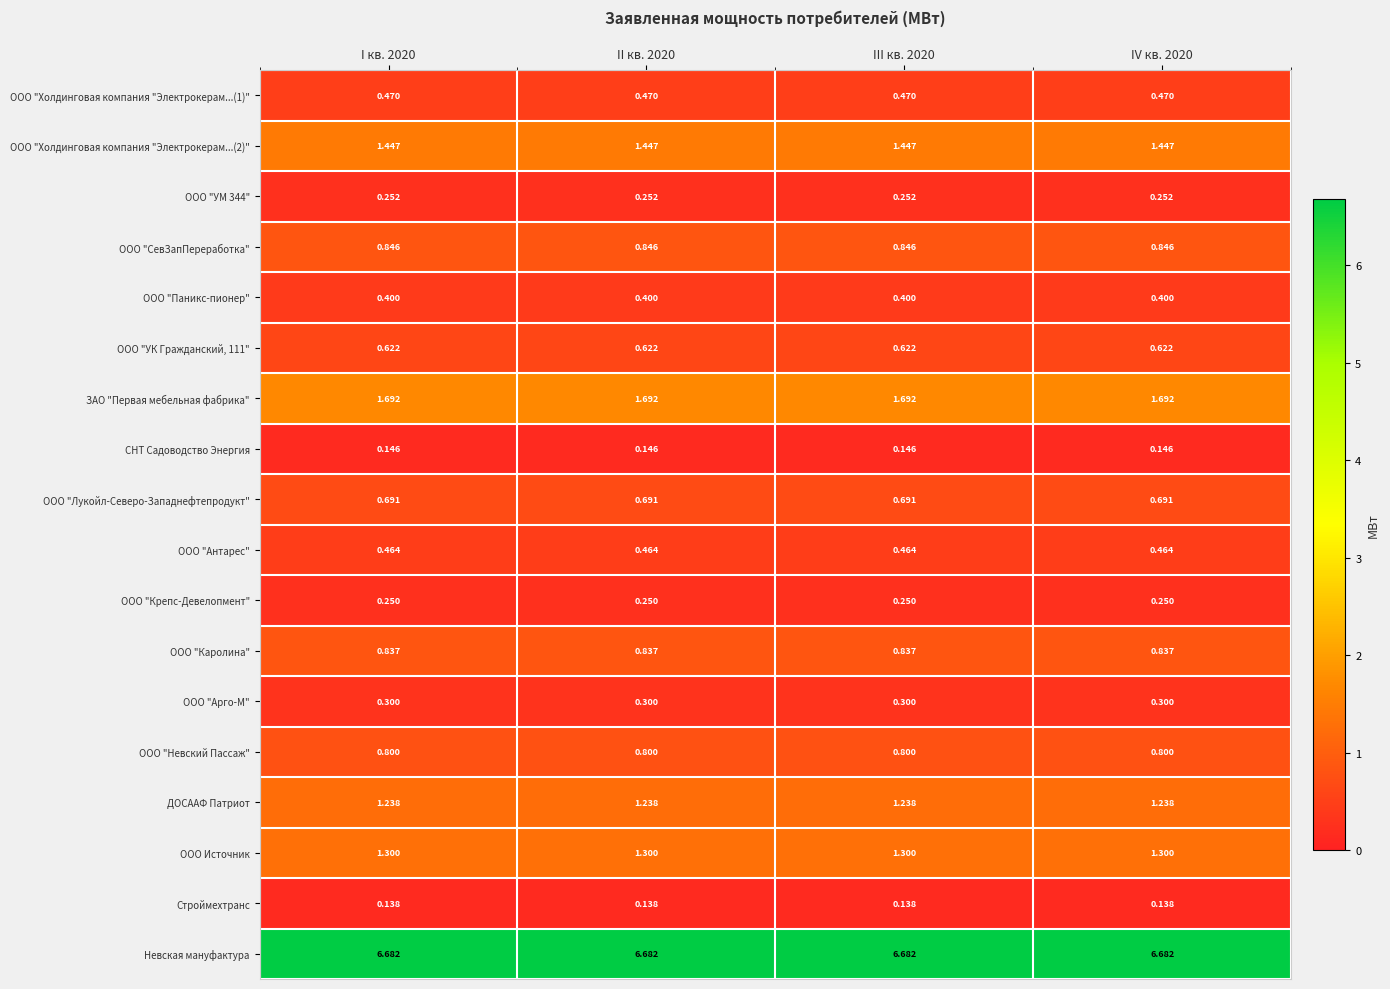

Which series has the largest total across all categories?

Невская мануфактура